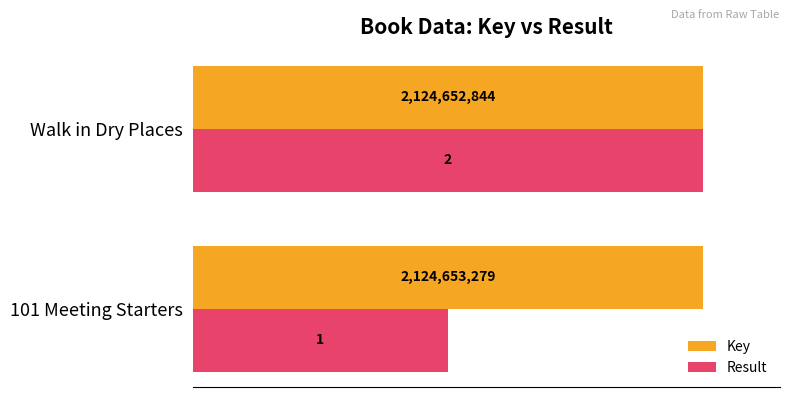

What are all the series names shown in the legend?

Key, Result